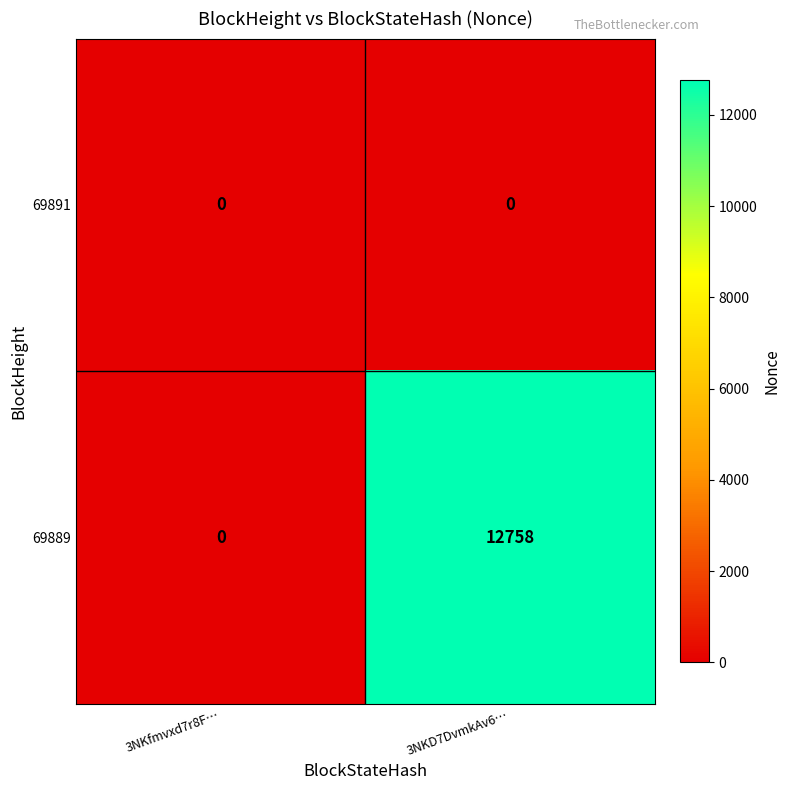

How many distinct data groups are displayed?

2